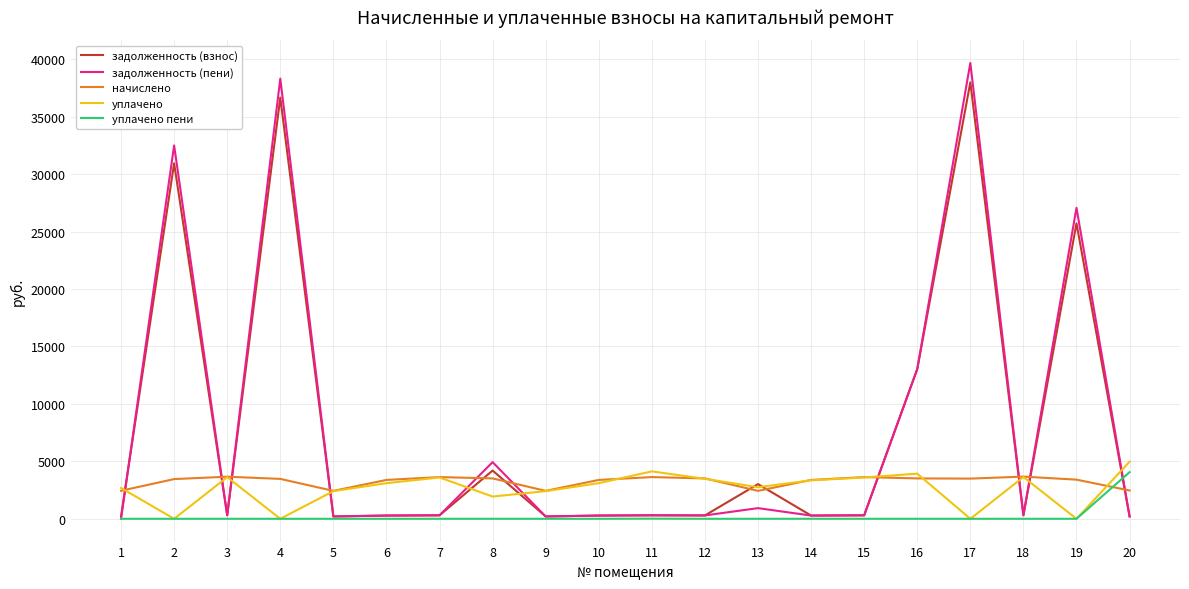

True or false: задолженность (пени) and уплачено пени intersect in this chart.

True